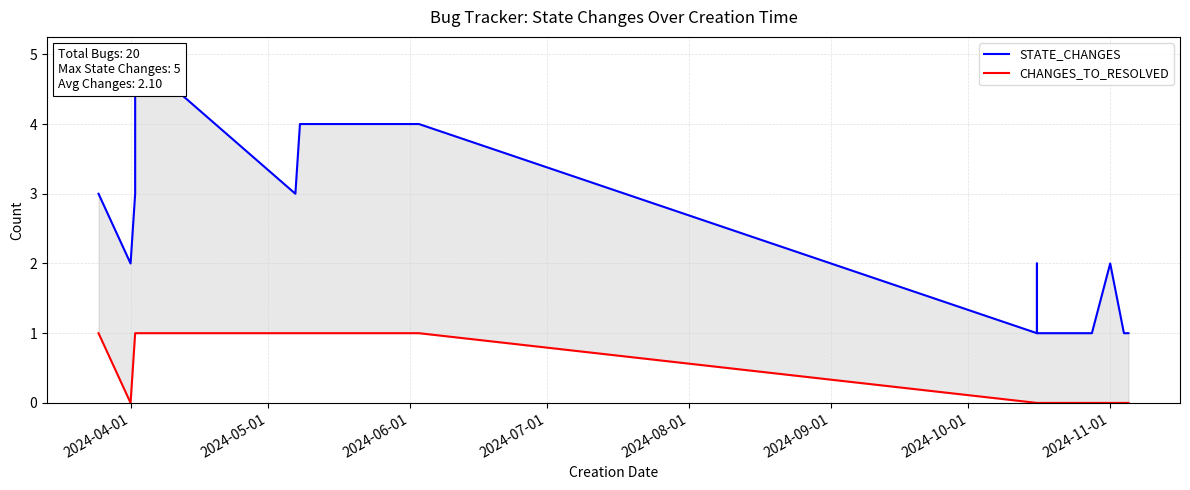

List the series in order of their peak value, highest first.

STATE_CHANGES, CHANGES_TO_RESOLVED